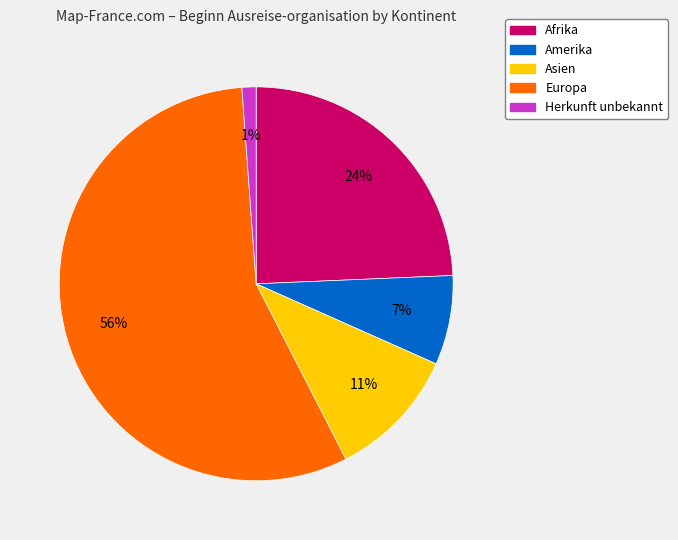

The Asien slice represents 22% of the pie. True or false?

False